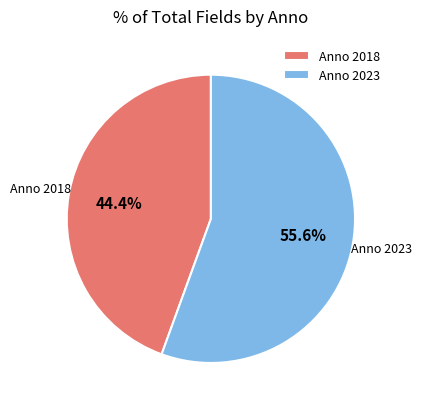

Is there any slice that represents more than half of the pie?

Yes